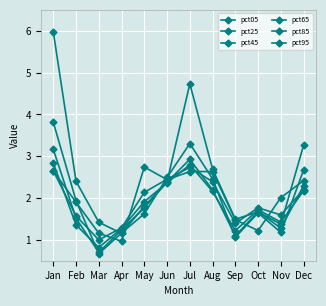

At which label does pct45 first exceed 1?

Jan